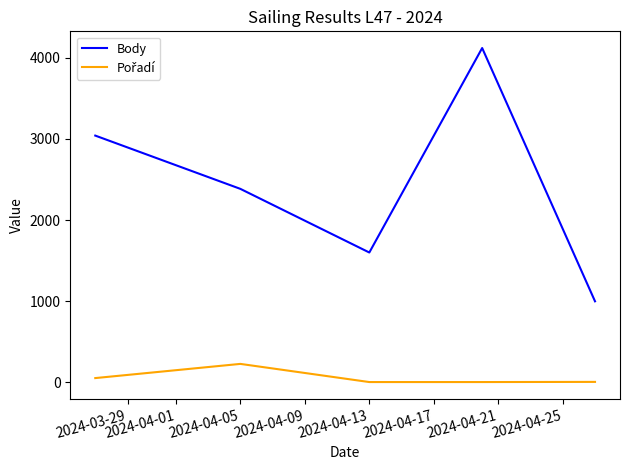

What is the maximum value shown in the chart?

4122